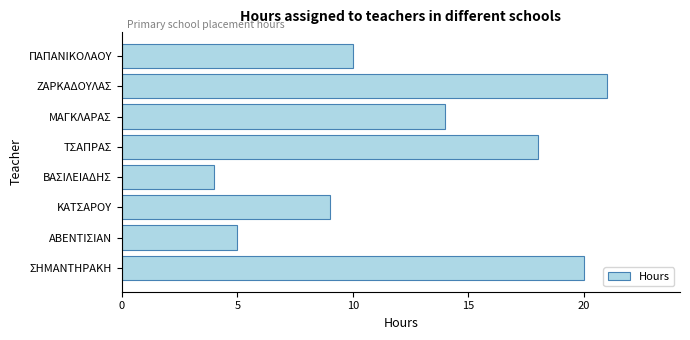

What is the maximum value shown in the chart?

21